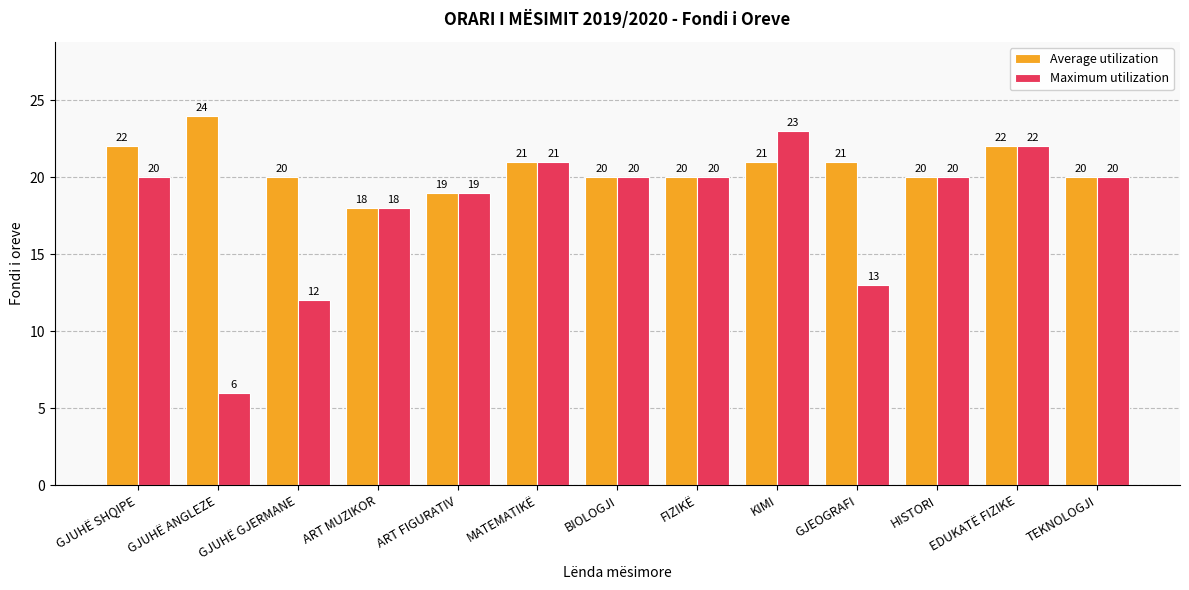

How many data points in Average utilization are less than 20?

2